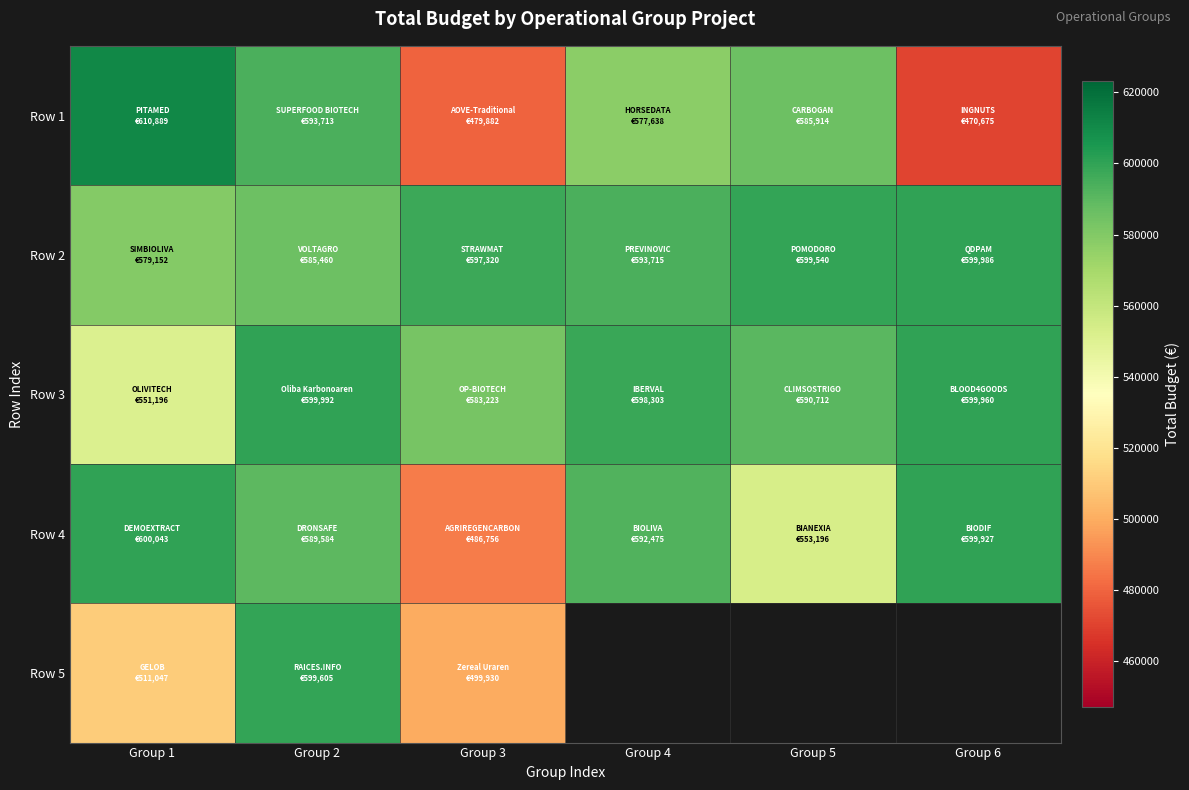

What is the difference between the Row 2 values at Group 5 and Group 3?

2220.0